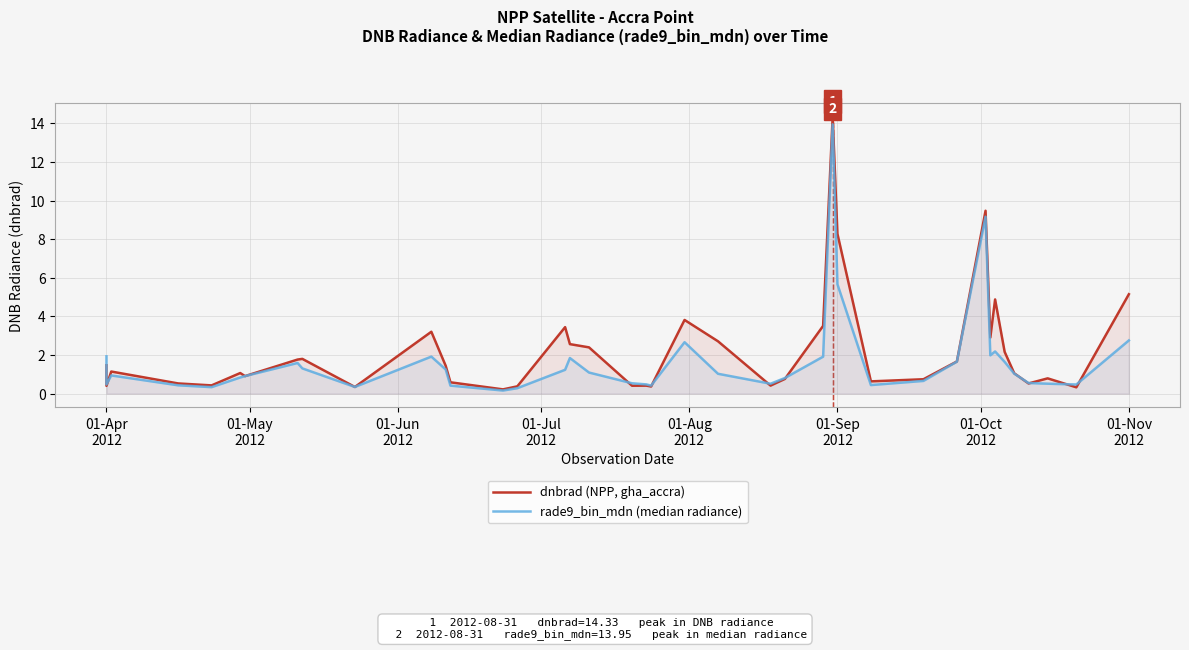

How many series are shown in this chart?

2